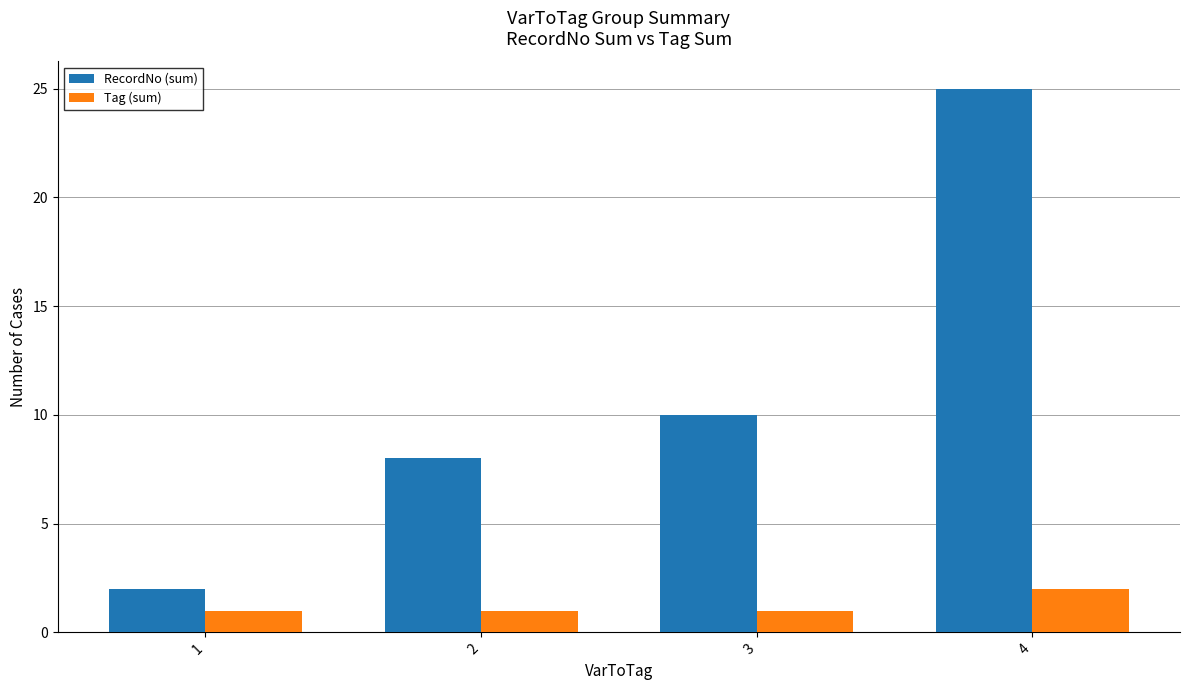

Which series has the largest total across all categories?

RecordNo (sum)